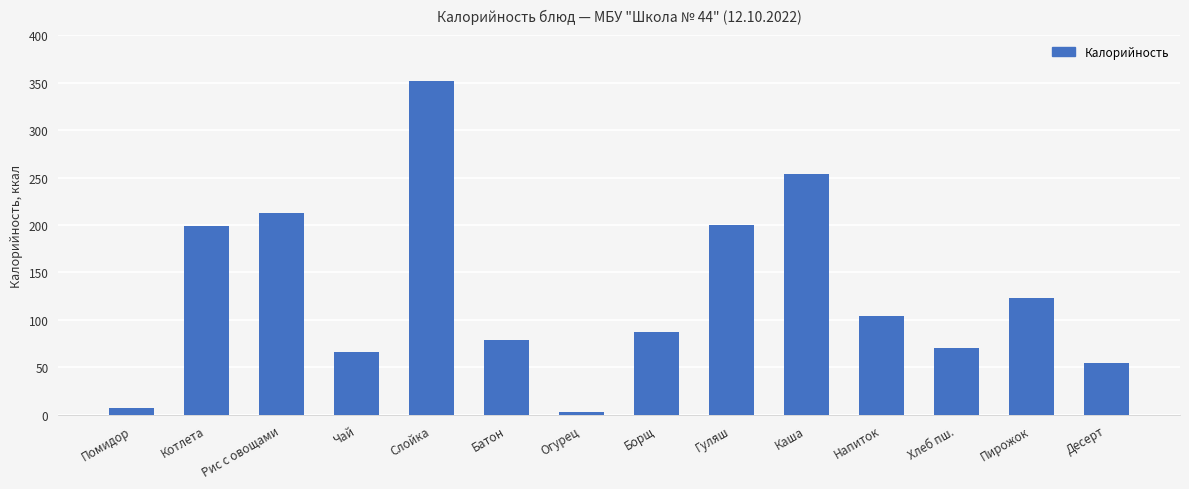

What is the value of the 8th bar from the left?

87.3